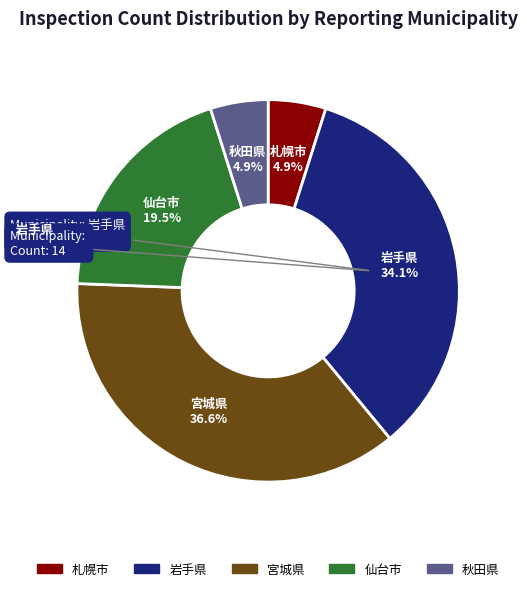

Is 宮城県 the majority of the pie?

No